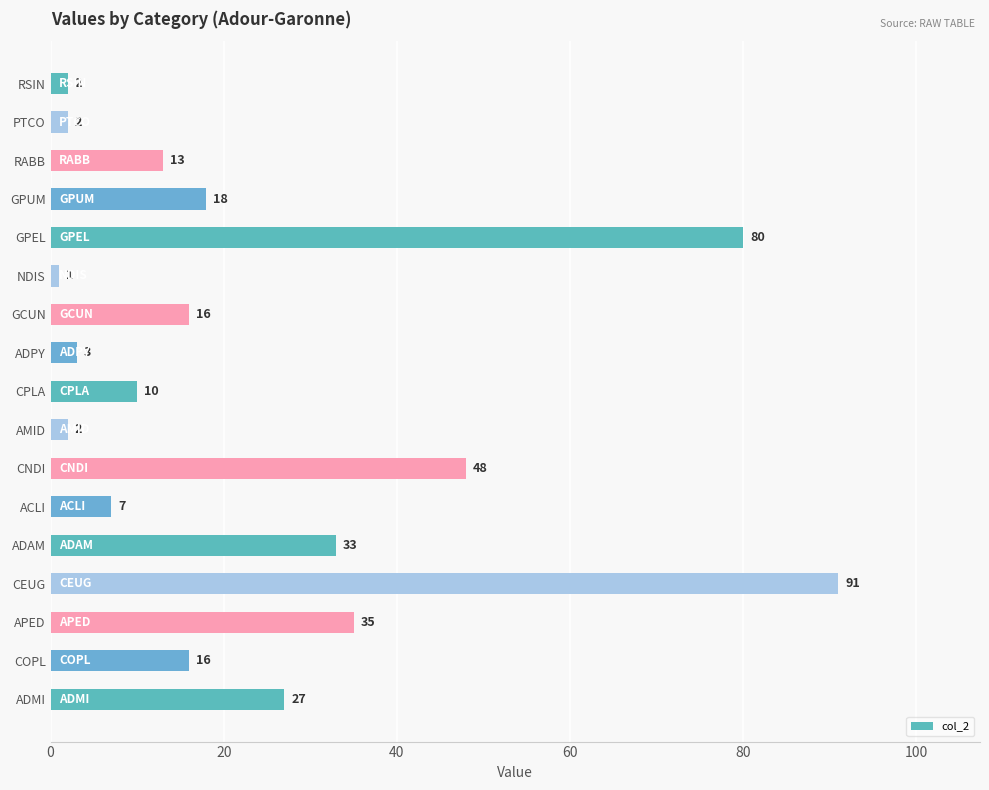

What is the sum of all values?

404